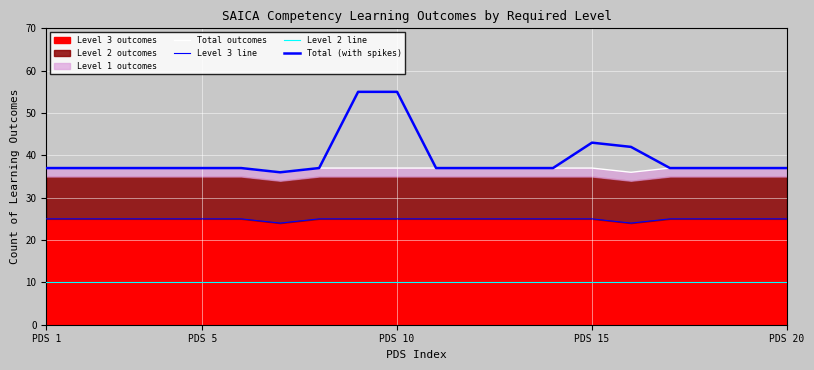

How many lines are shown in the chart?

4